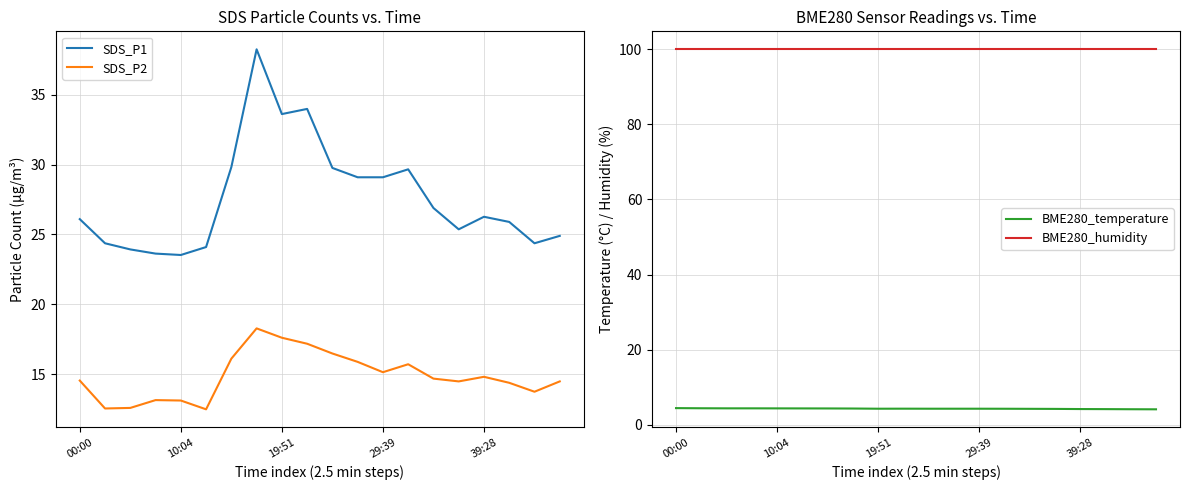

Between 9 and 15, which series saw the biggest shift?

SDS_P1